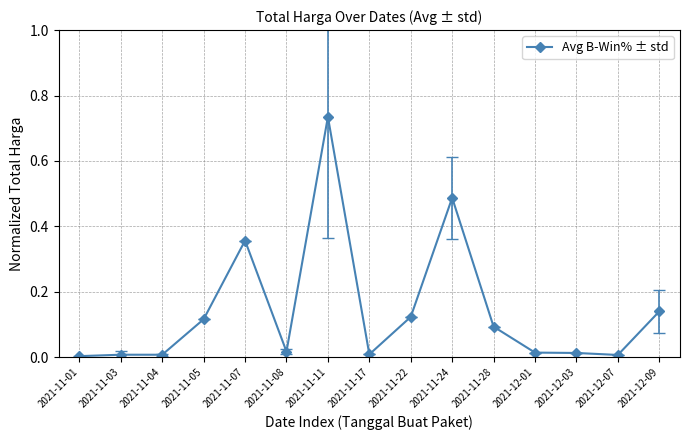

What is the label of the 8th point from the right?

2021-11-17